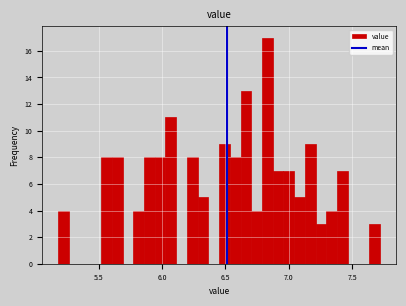

Read against the x-axis, roughly where is the centre of the tallest bar?

6.85